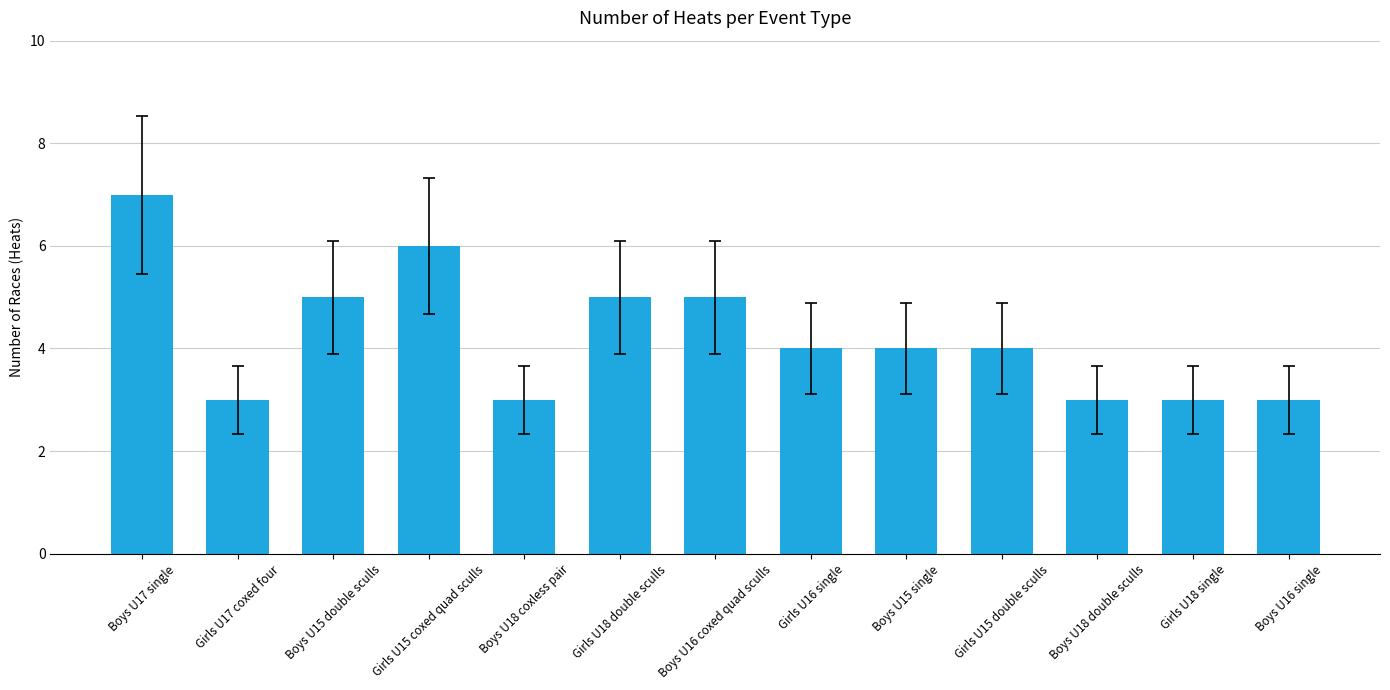

At which label does the data first exceed 4?

Boys U17 single